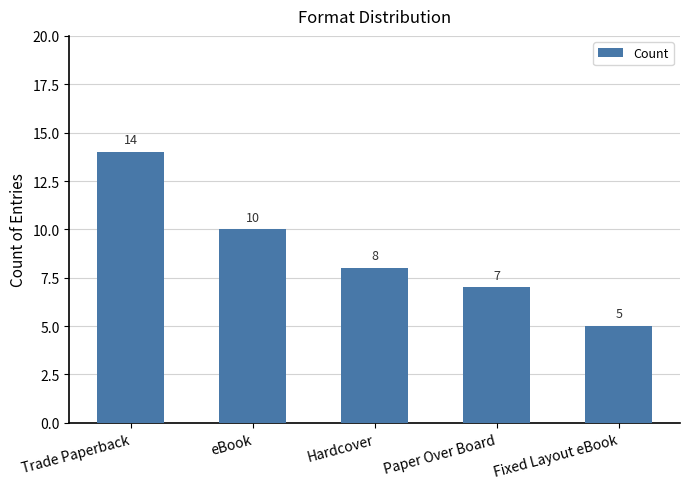

What is the change in value from eBook to Fixed Layout eBook?

-5